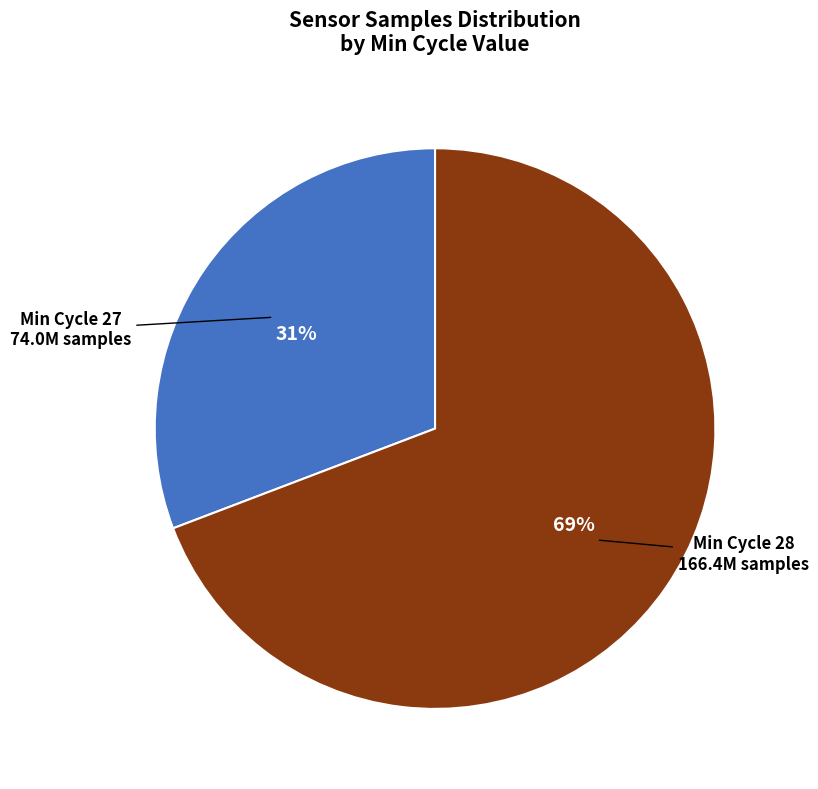

Count the number of slices in the pie.

2